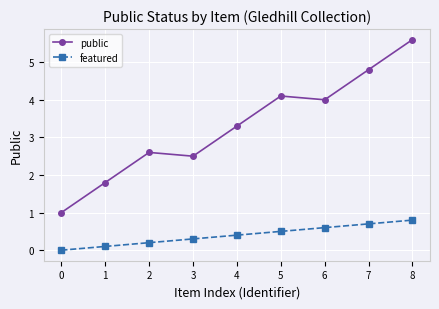

What value does the featured series have at 6?

0.6